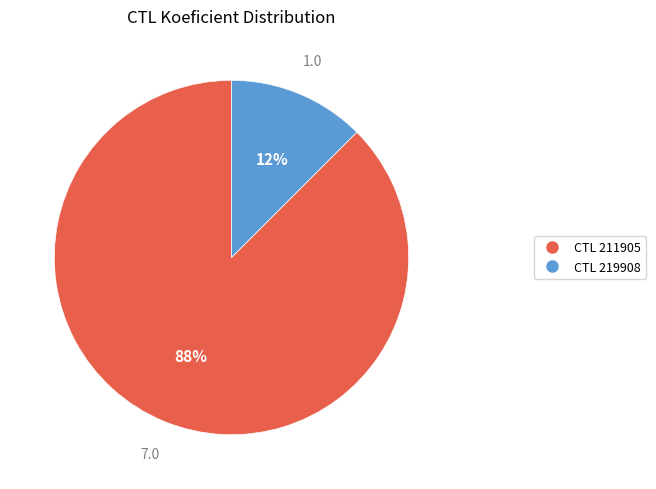

To the nearest percent, what is the average slice percentage?

50%